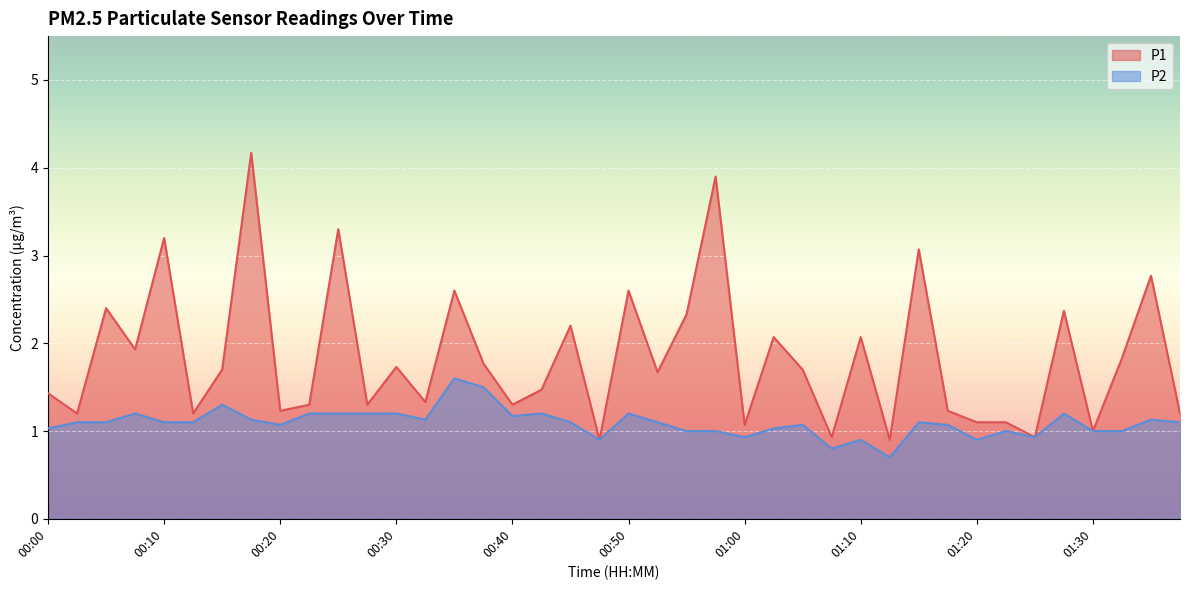

At which category does the chart reach its minimum across all series?

01:12